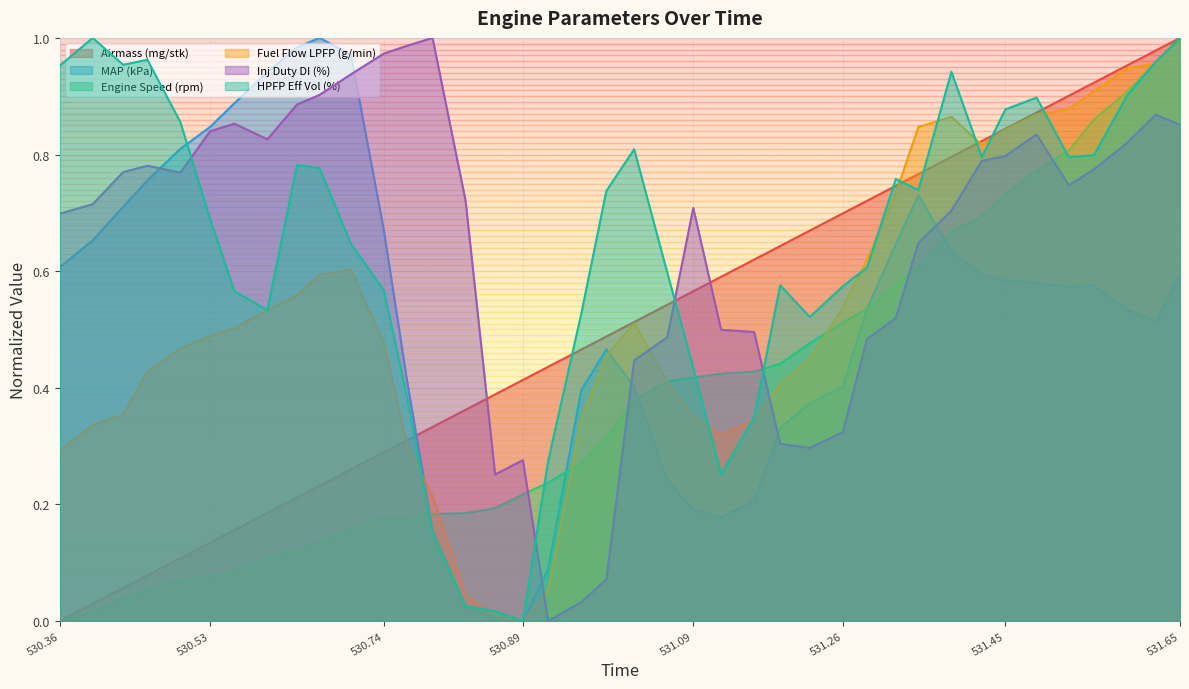

What is the label of the 5th point from the right?

531.523